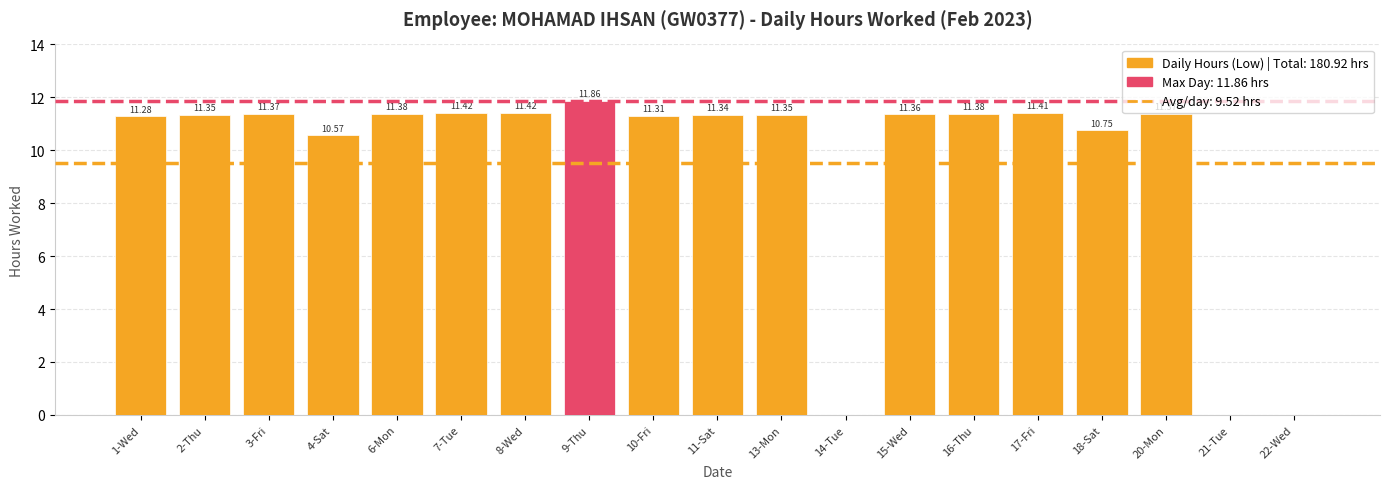

What is the sum of all values?

180.9